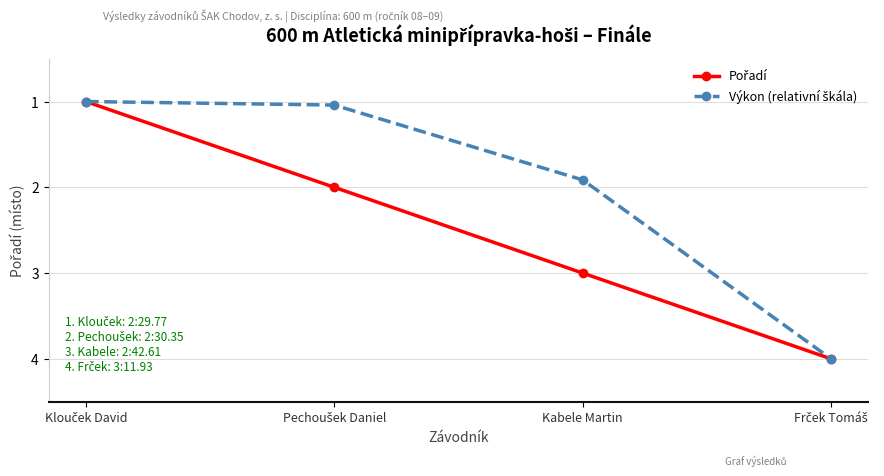

How many categories are shown in the chart?

4